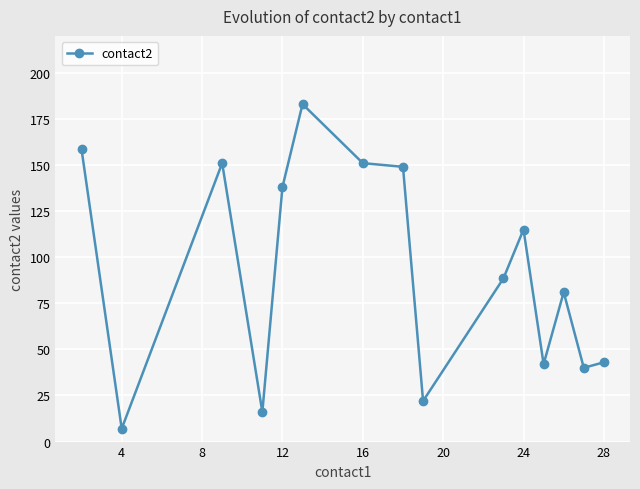

What is the difference between the maximum and minimum values?

176.0